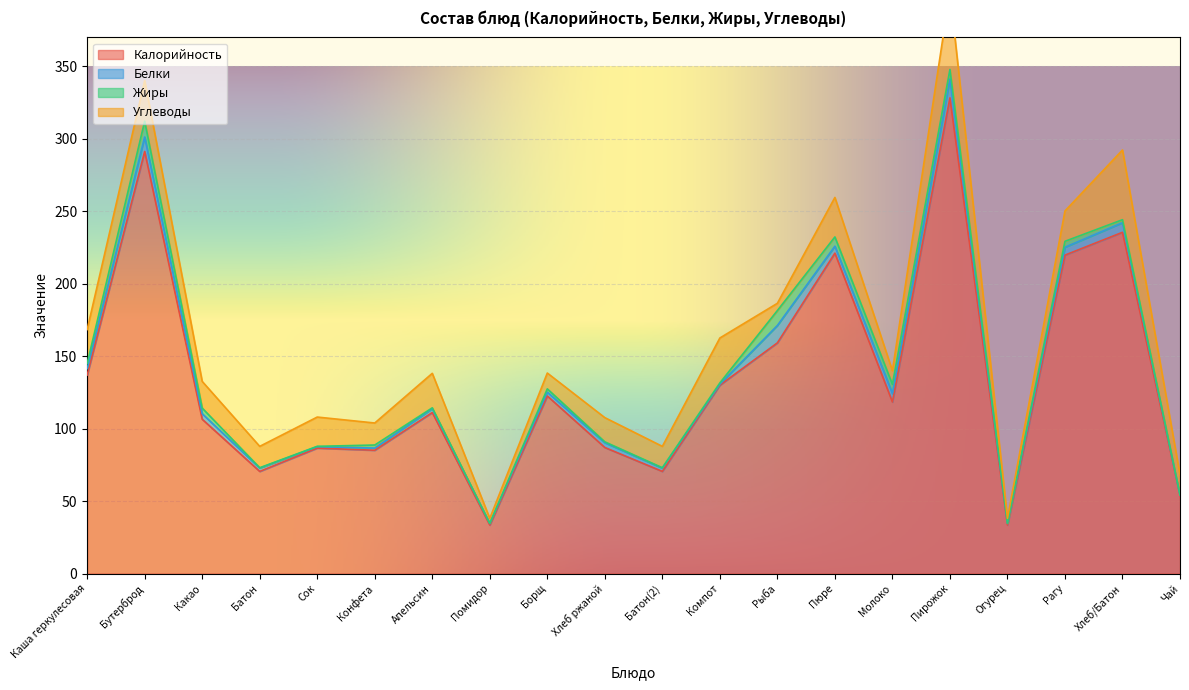

What is the difference between the Калорийность values at Пюре and Батон(2)?

150.6